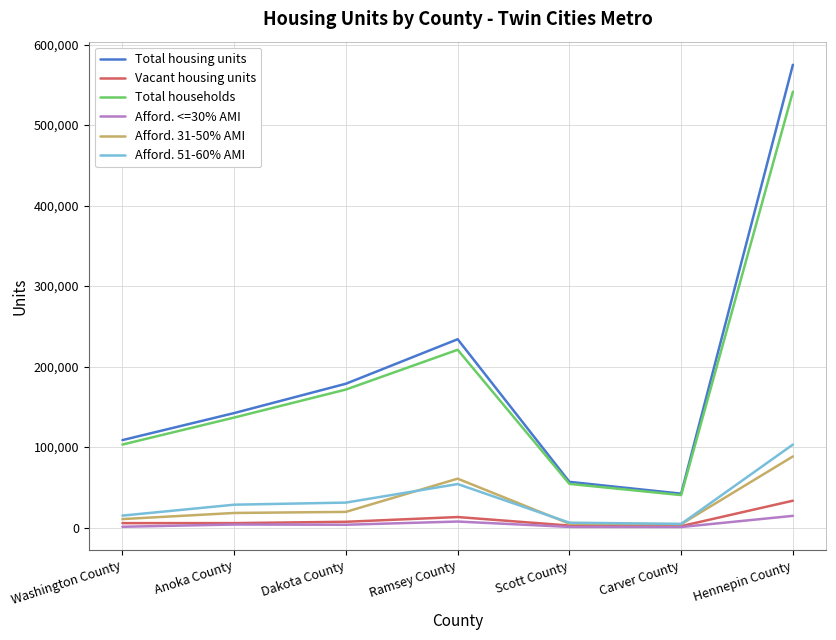

True or false: Afford. 31-50% AMI and Total housing units cross at least once.

False